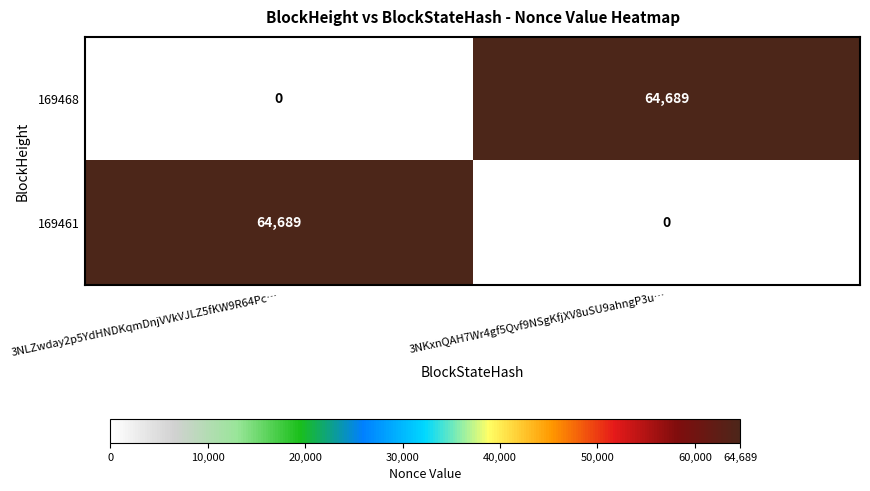

At 3NKxnQAH7Wr4gf5Qvf9NSgKfjXV8uSU9ahngP3u…, list the series in order from smallest to largest.

169461, 169468